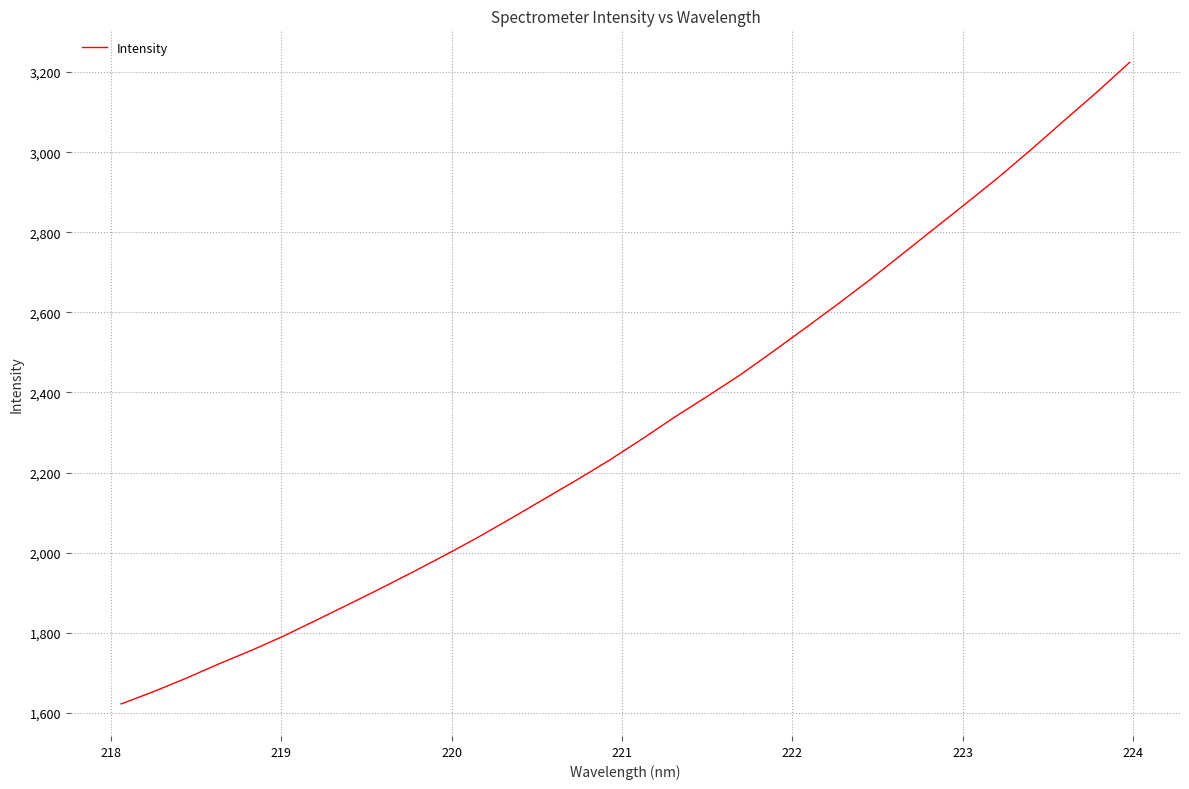

What is the minimum value shown in the chart?

1622.3